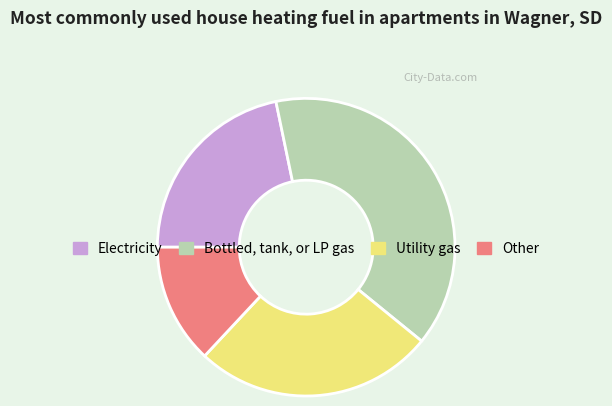

Count the number of slices in the pie.

4